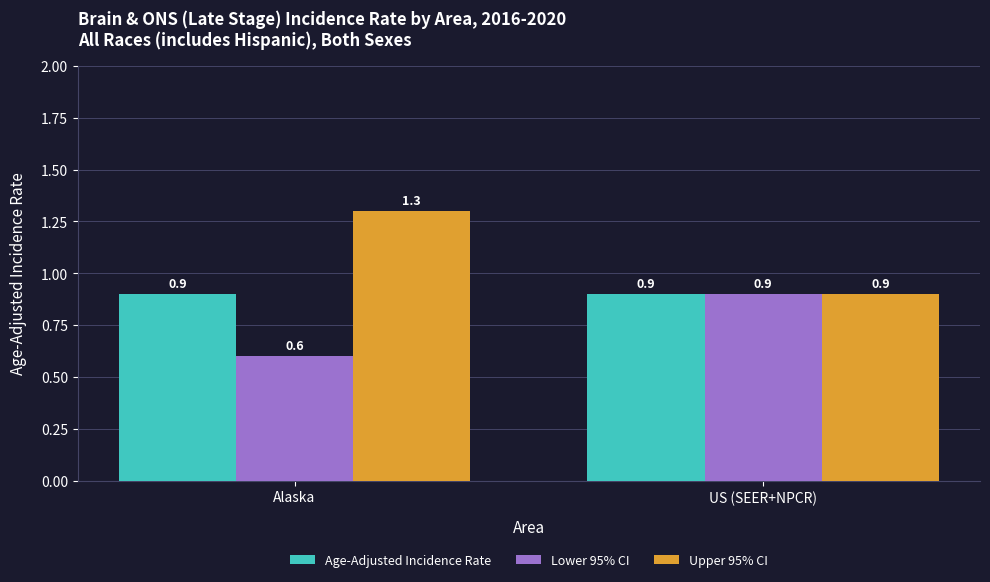

Rank the series at Alaska from highest to lowest value.

Upper 95% CI, Age-Adjusted Incidence Rate, Lower 95% CI